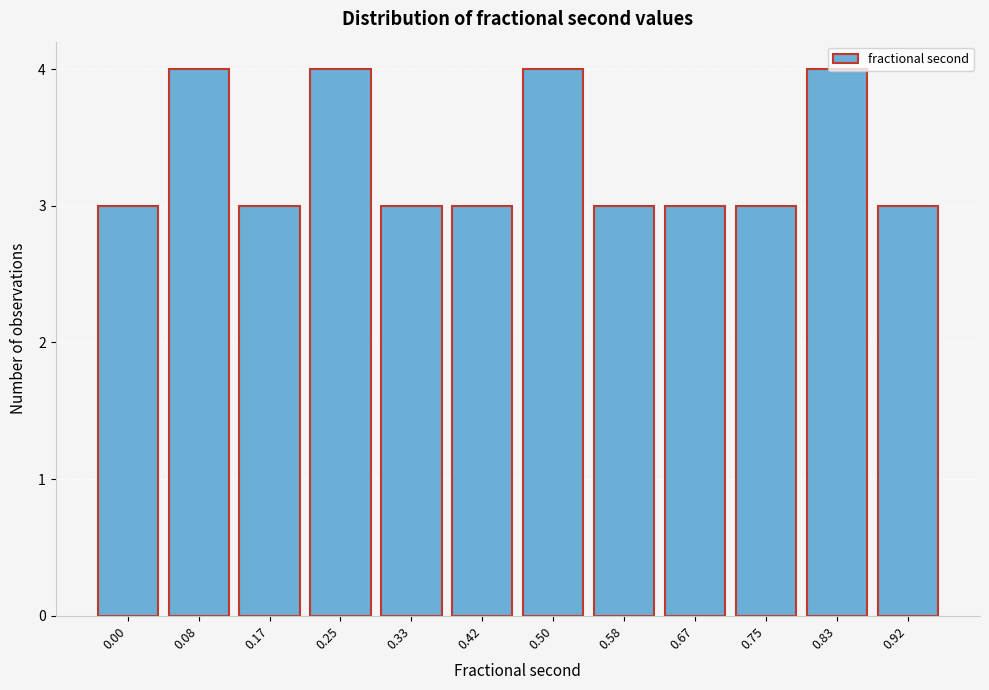

What is the sum of all values?

40